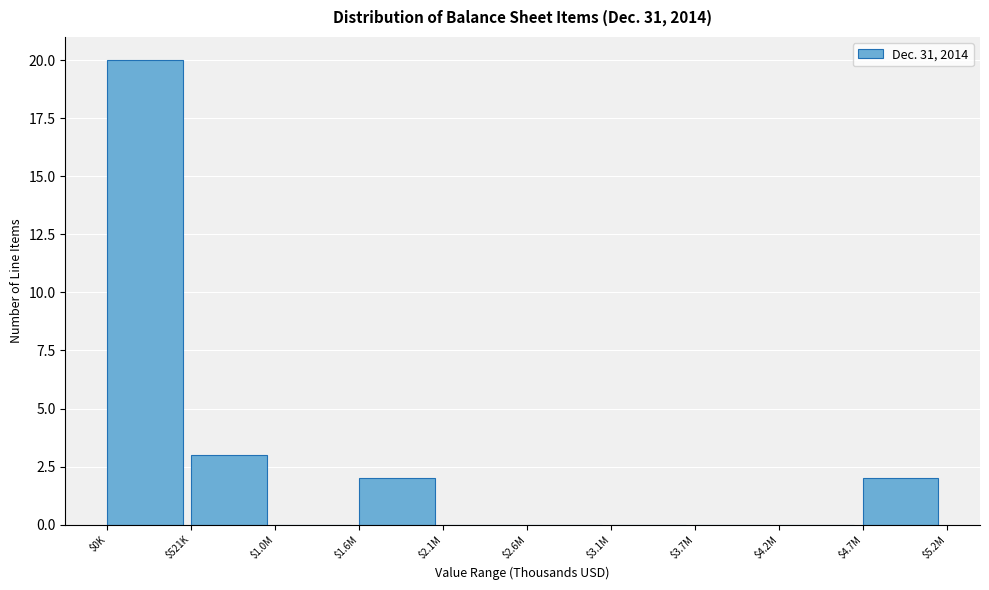

Which label corresponds to the largest value in the chart?

$0K